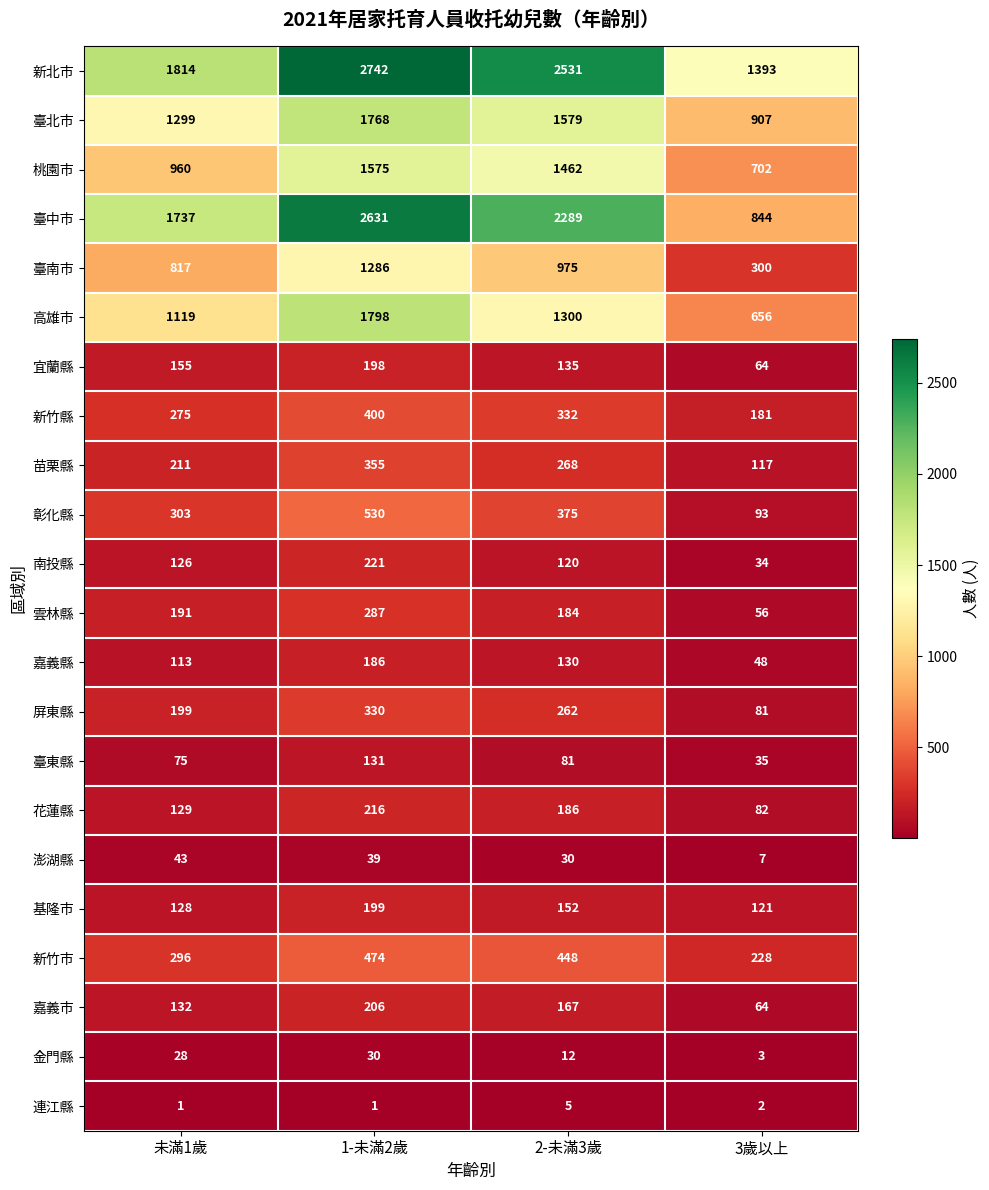

What is the difference between the maximum and minimum values in the 雲林縣 series?

231